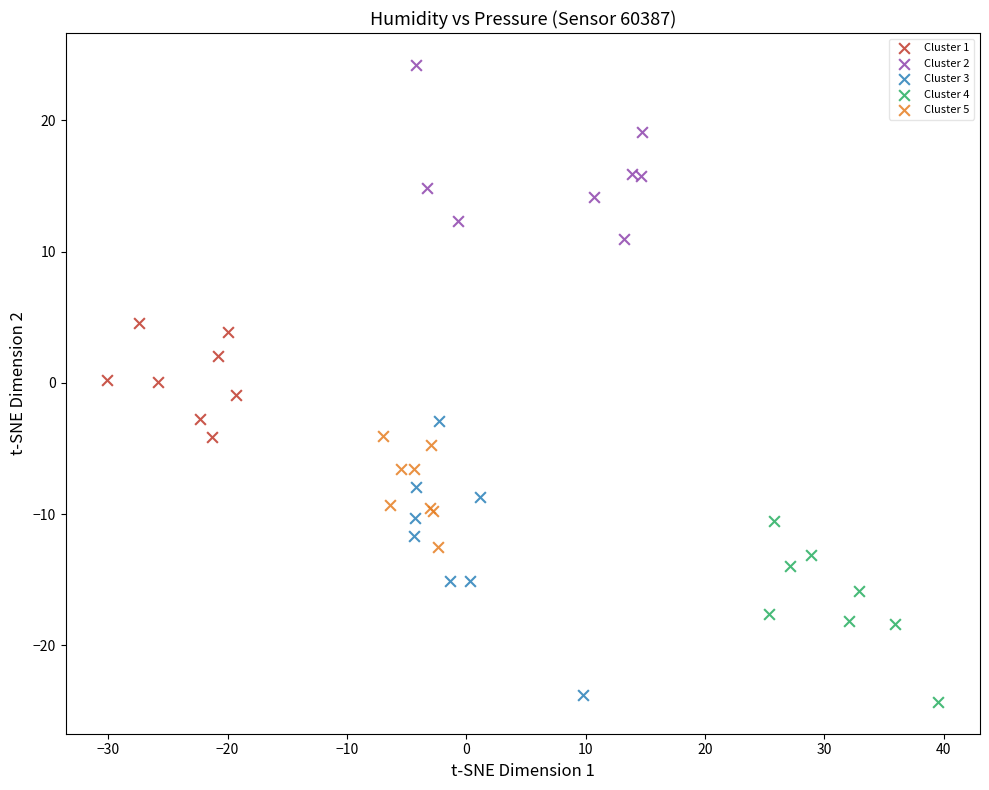

Which series has the largest Y range (max minus min)?

Cluster 3